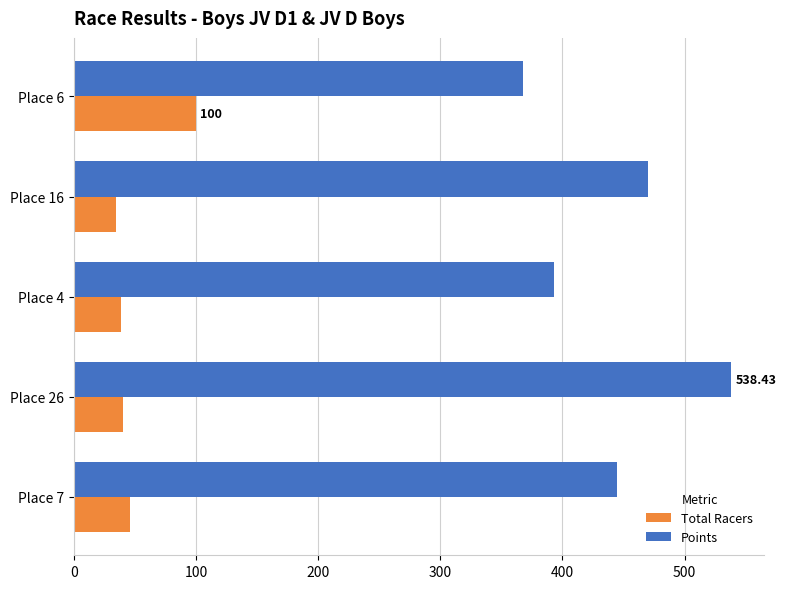

Which series has the largest total across all categories?

Points